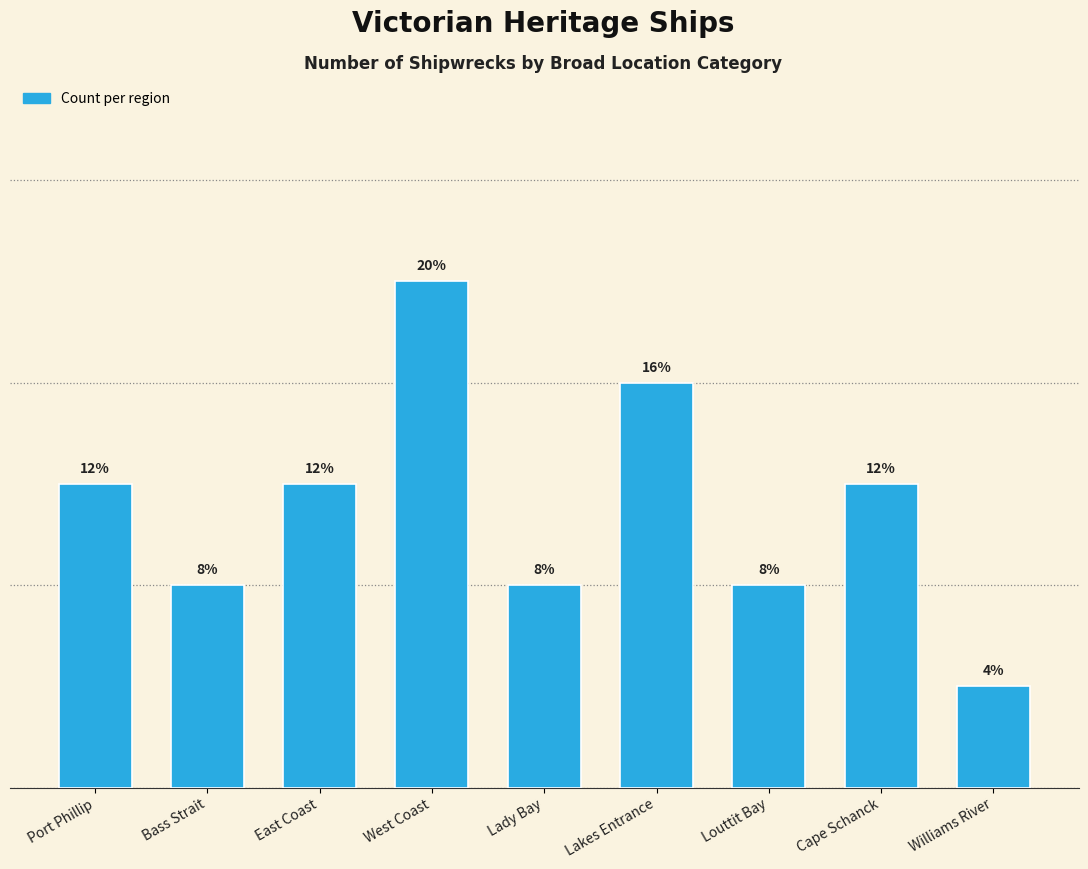

Reading left to right, transcribe all the data shown in this chart.

Port Phillip=3	Bass Strait=2	East Coast=3	West Coast=5	Lady Bay=2	Lakes Entrance=4	Louttit Bay=2	Cape Schanck=3	Williams River=1